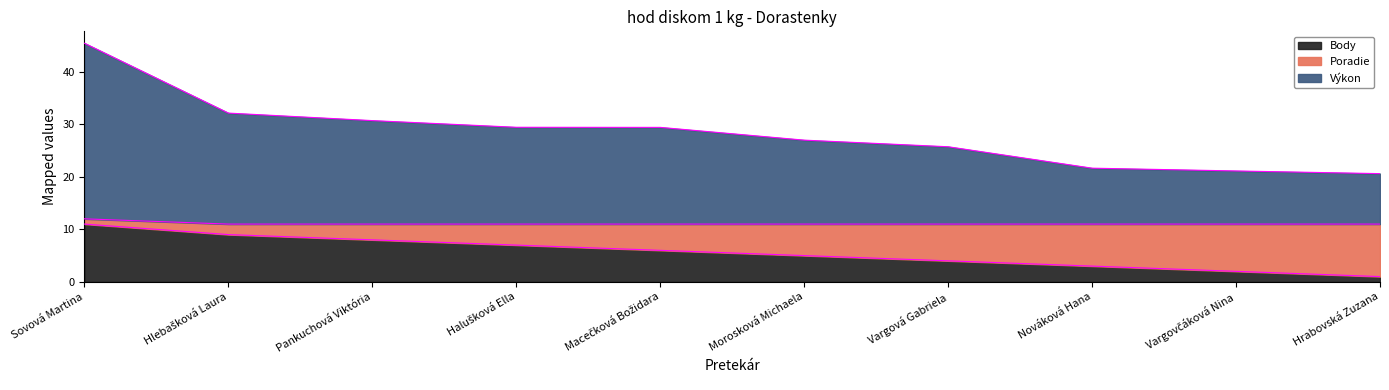

At which label does Body reach its minimum?

Hrabovská Zuzana